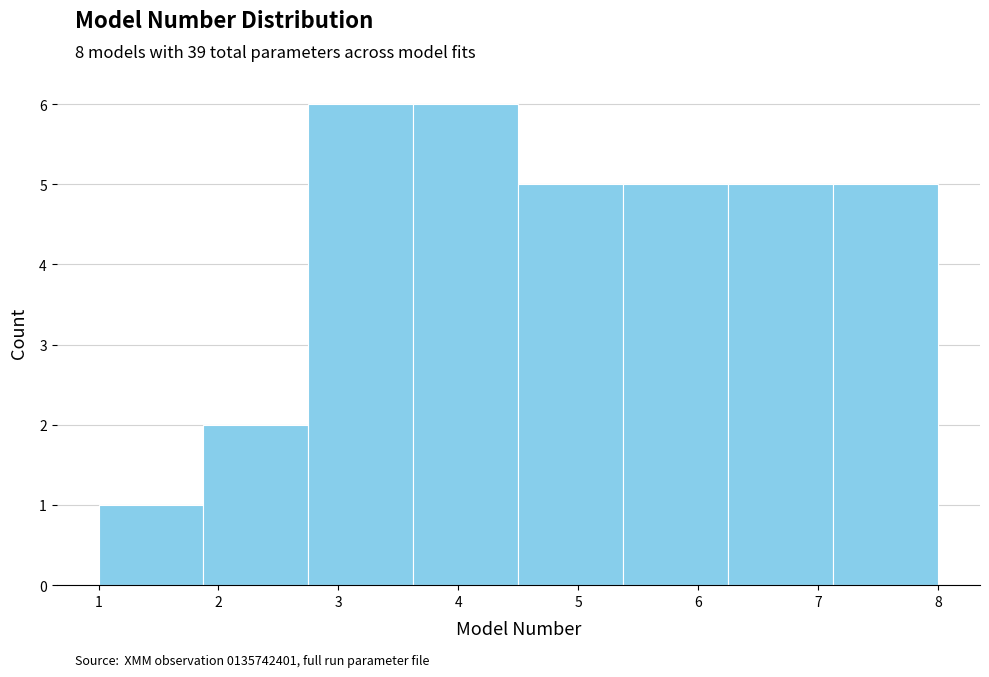

Reading left to right, list every bar in this chart as the range it spans on the x-axis followed by its height. Neither the bar edges nor the heights are printed on the chart, so give them approximately, as read against the axes.

1.0 to 1.9: 1
1.9 to 2.8: 2
2.8 to 3.6: 6
3.6 to 4.5: 6
4.5 to 5.4: 5
5.4 to 6.3: 5
6.3 to 7.1: 5
7.1 to 8.0: 5